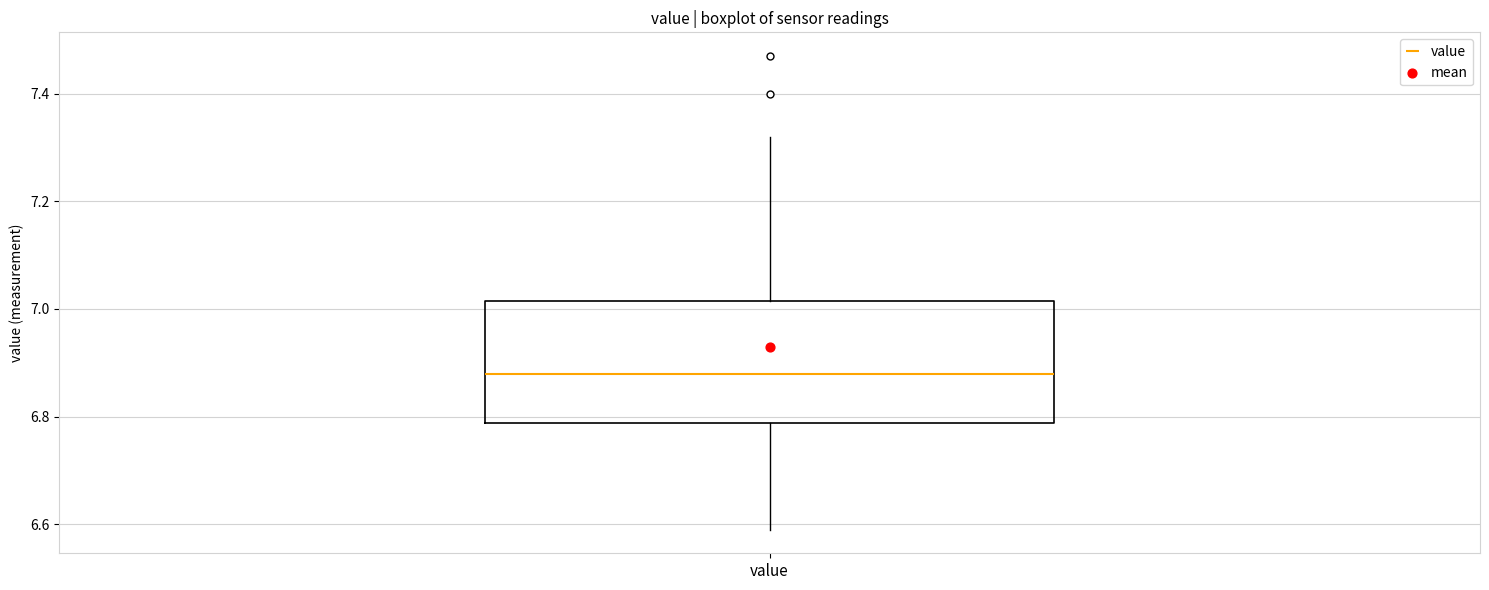

Where does the median line of the box for value sit on the y-axis? The values are not printed on the chart, so give them approximately, as read against the axis.

6.88